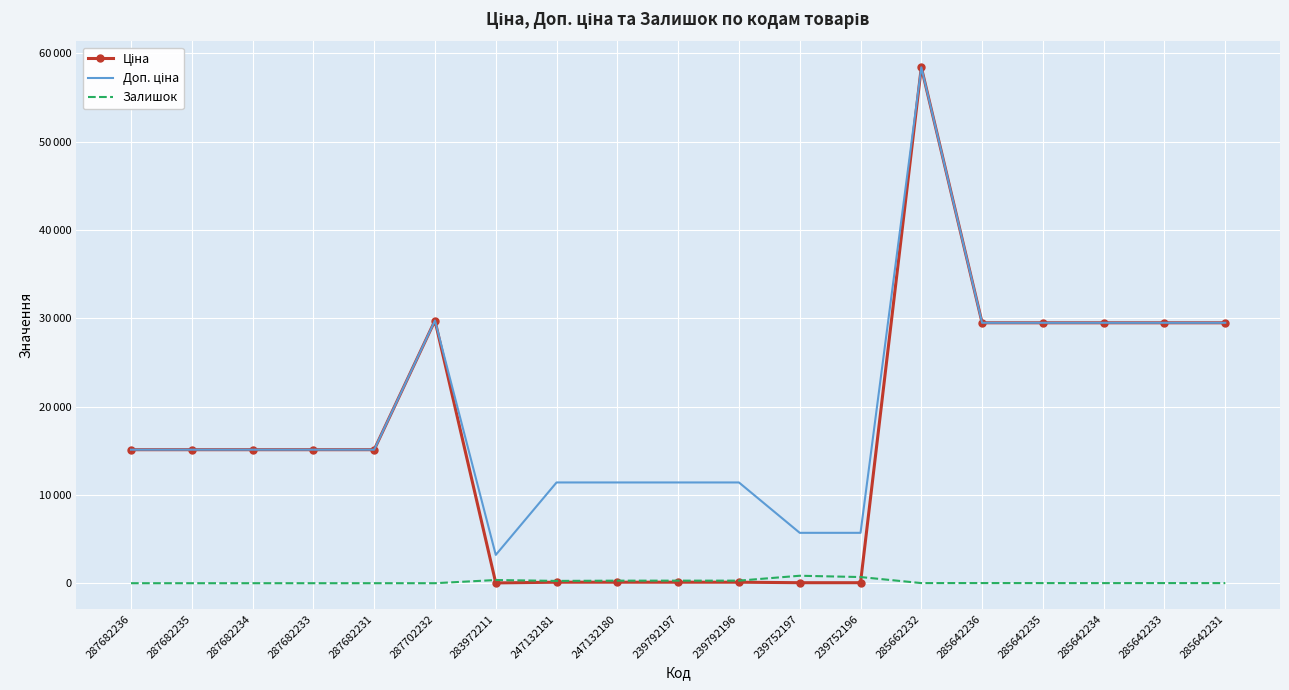

Is it true that Доп. ціна equals 24849.9 at 287682234?

False